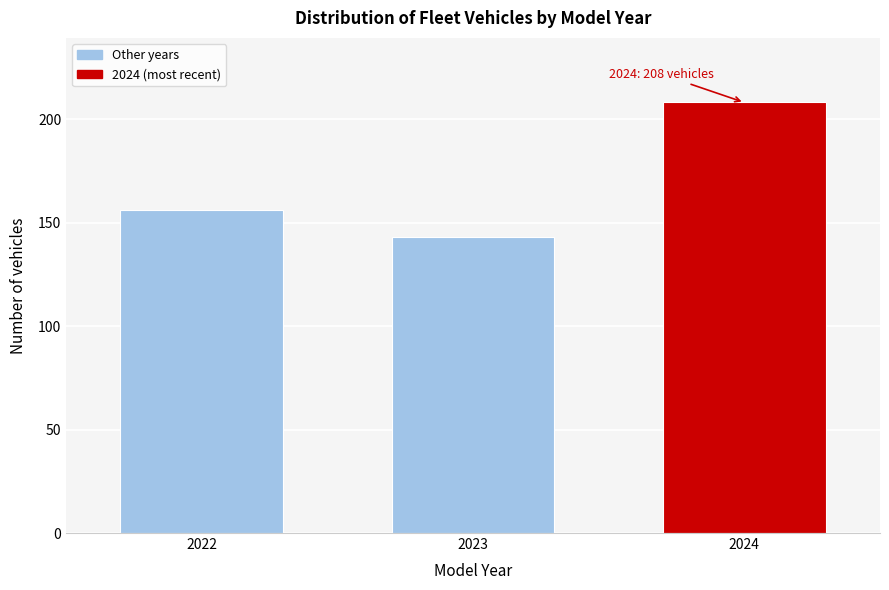

Reading left to right, extract all data points from this chart.

156	143	208